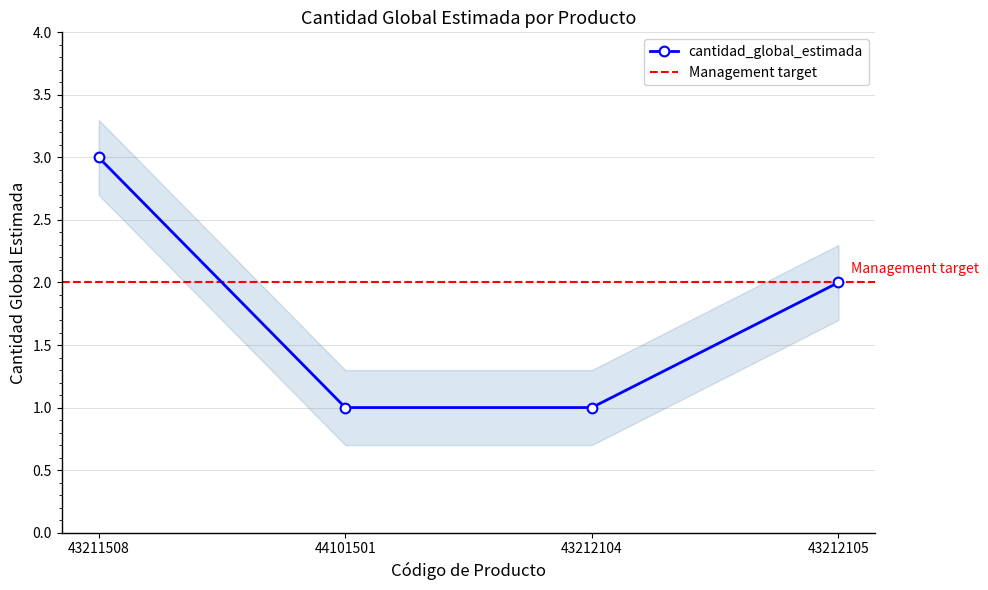

At which category does the chart reach its minimum across all series?

44101501